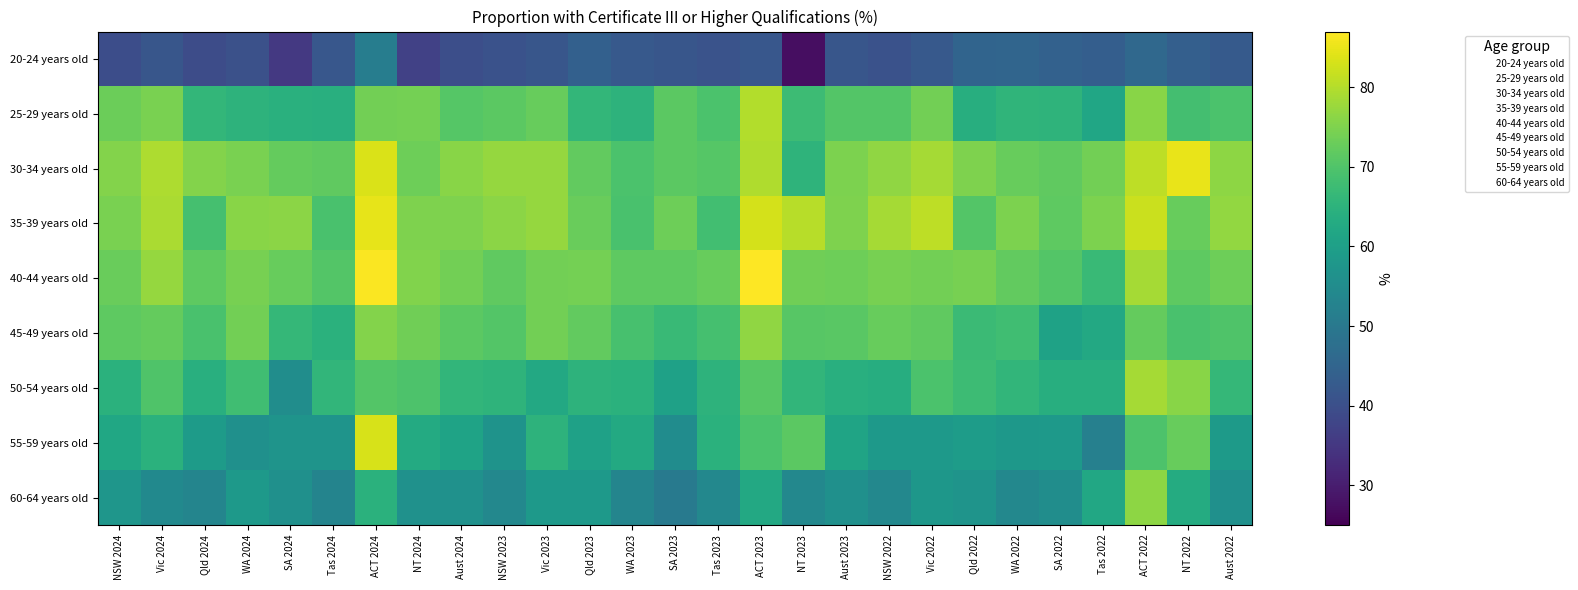

At which category does the chart reach its peak across all series?

ACT 2023